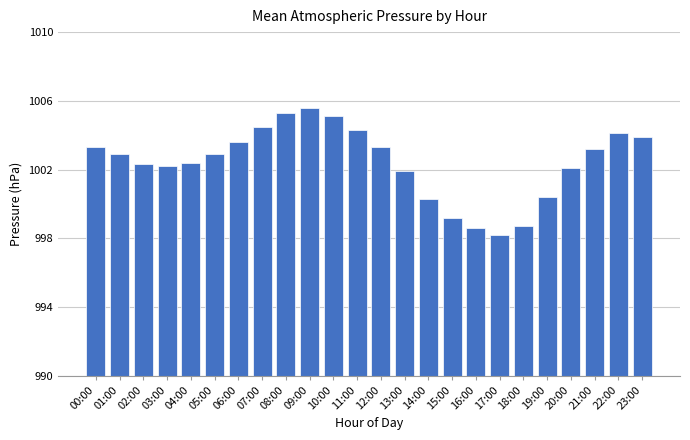

Are the bars horizontal?

No